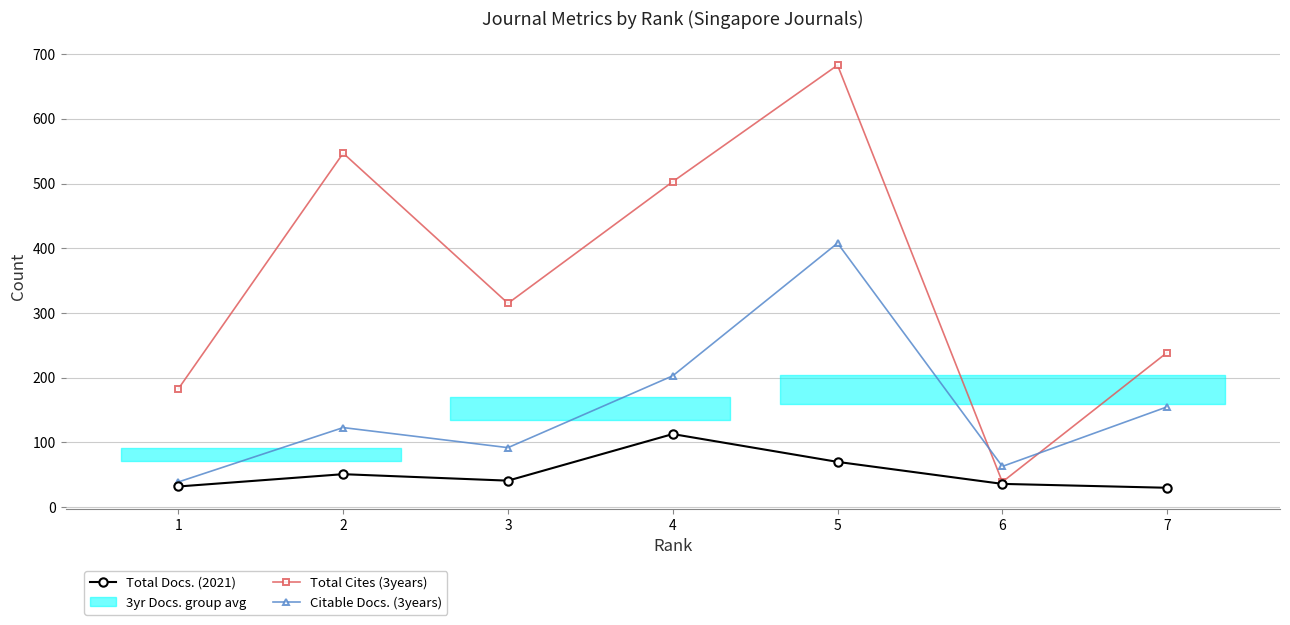

What is the difference between the Citable Docs. (3years) values at 4 and 6?

140